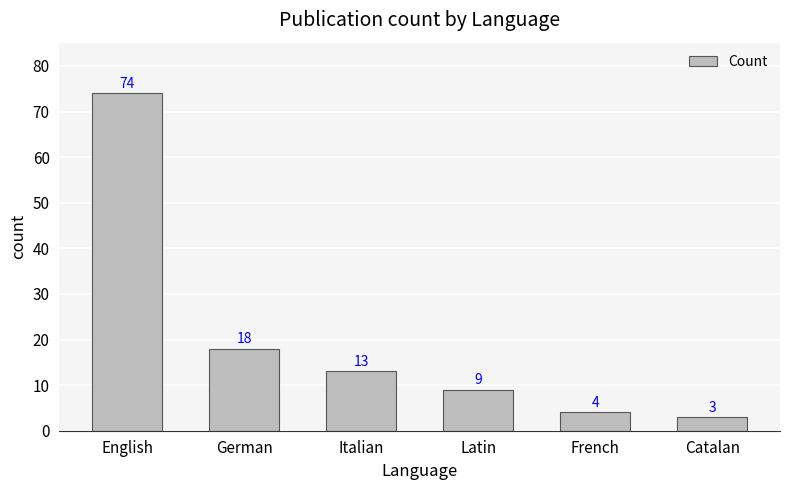

Reading right to left, extract all data points from this chart.

Catalan=3	French=4	Latin=9	Italian=13	German=18	English=74